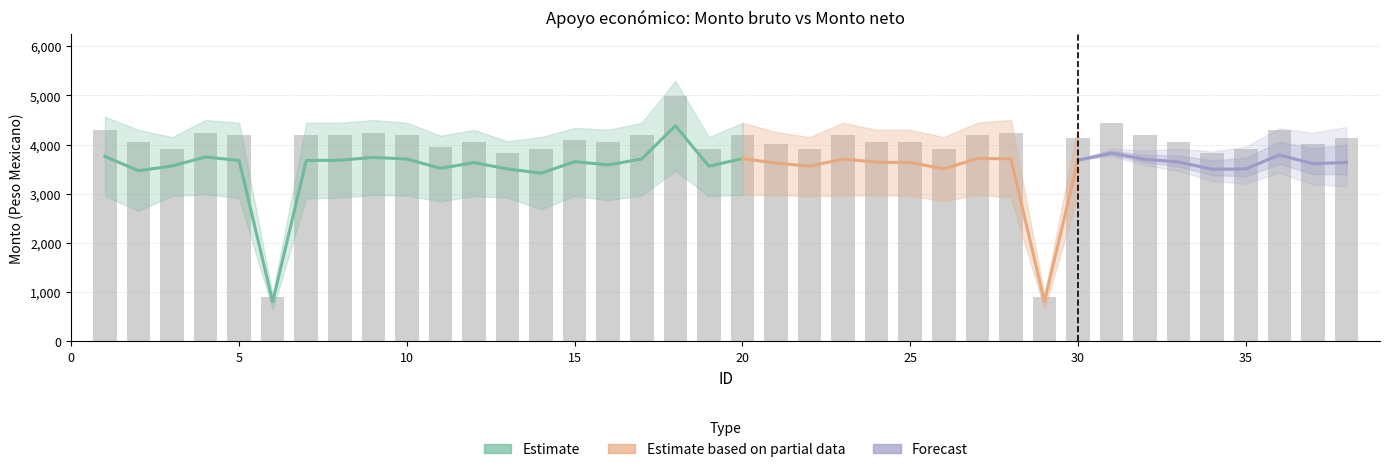

What is the value of the 37th bar from the left?

4013